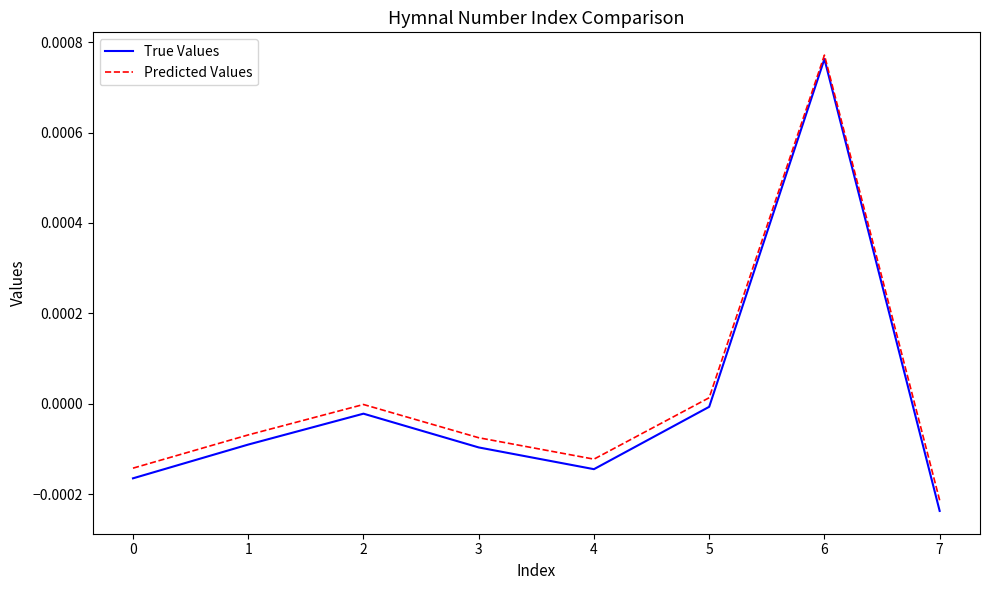

Rank the series by their average value, from highest to lowest.

Predicted Values, True Values